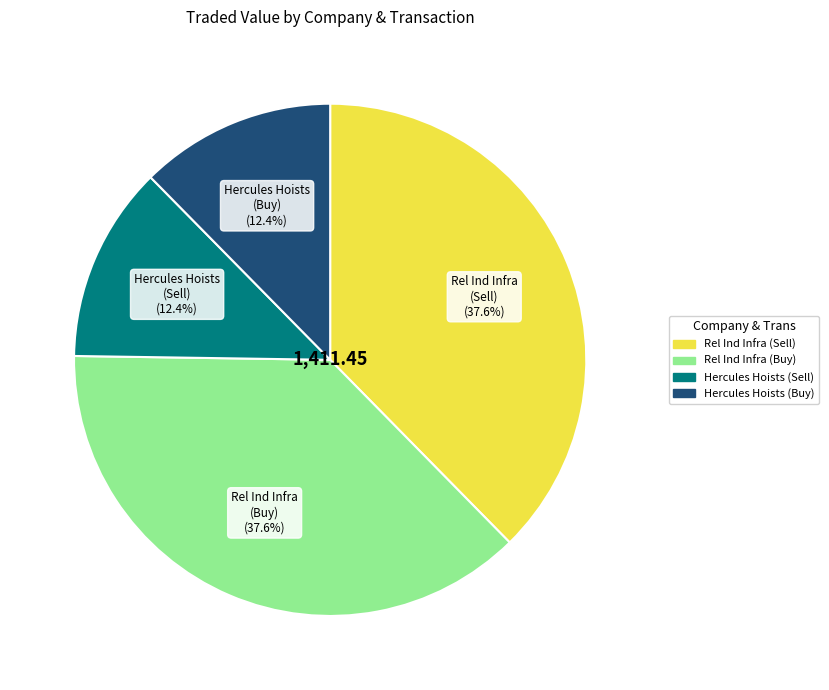

How many segments does this pie chart have?

4